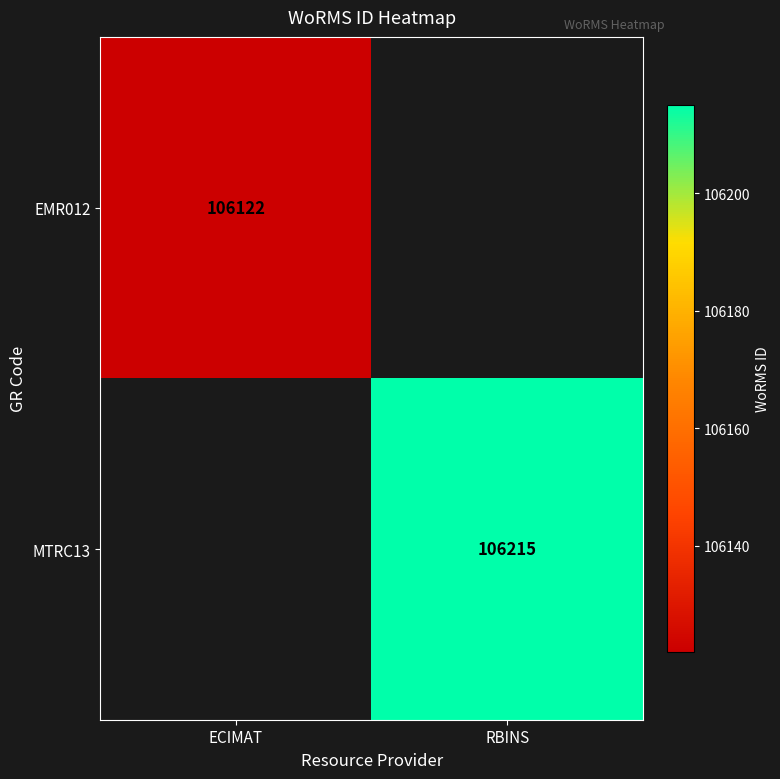

True or false: EMR012 has a value of 106122 at ECIMAT.

True